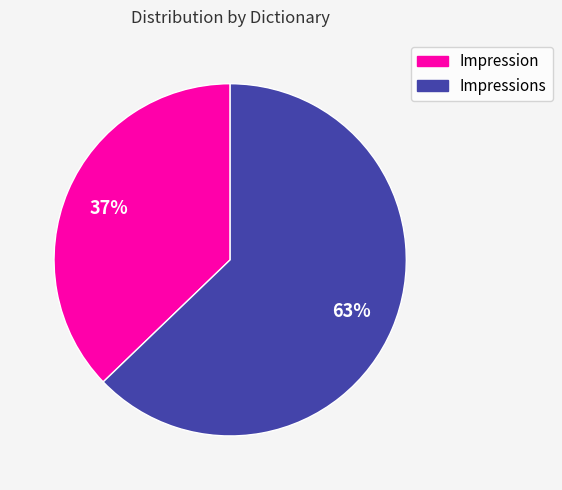

How many slices are in this pie chart?

2